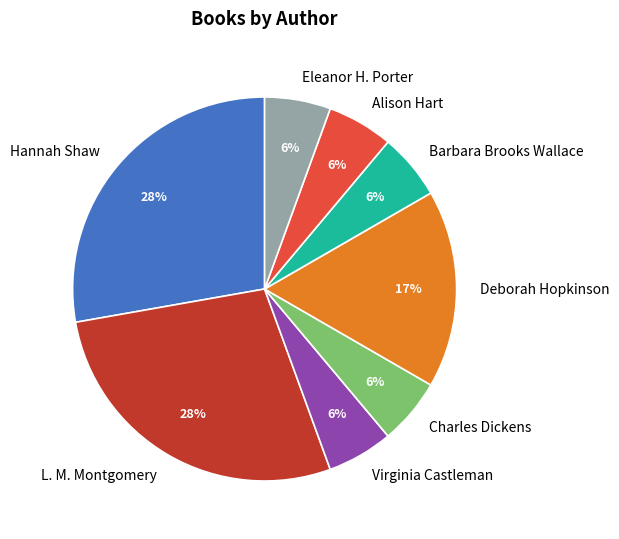

Count the number of slices in the pie.

8